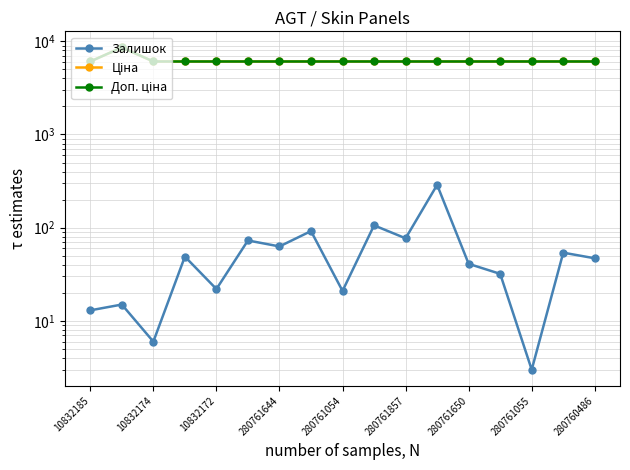

What position from the right is 9?

8